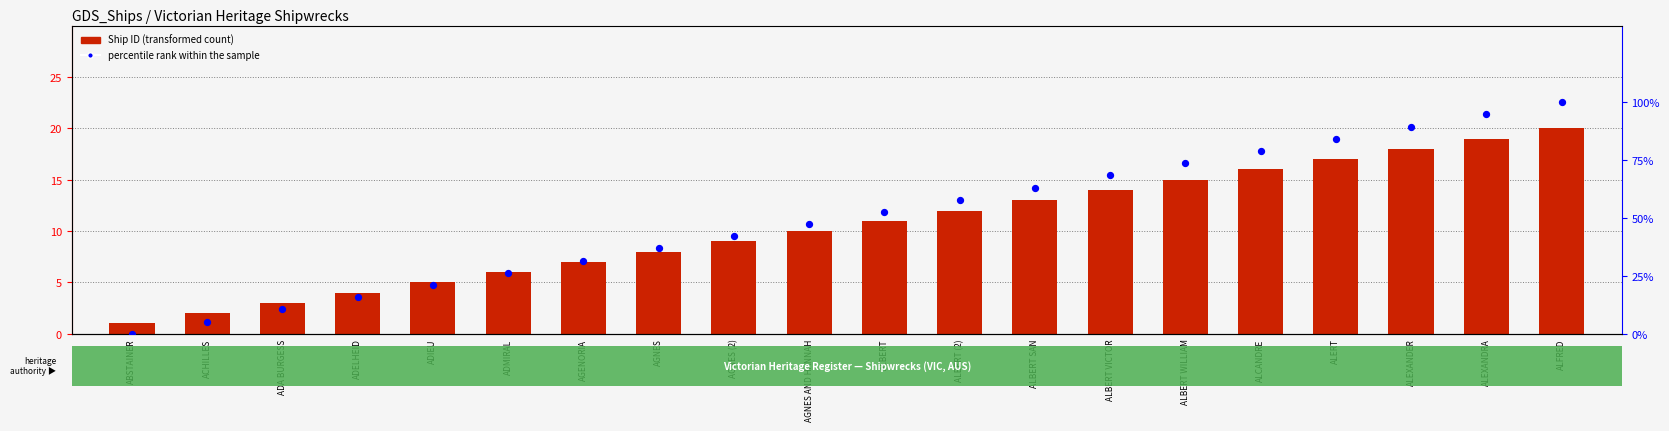

At which category is the sum across all series the highest?

ALFRED